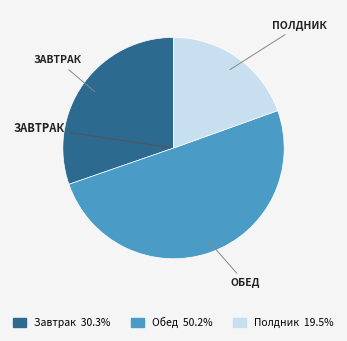

Which slice represents more than half of the pie?

Обед